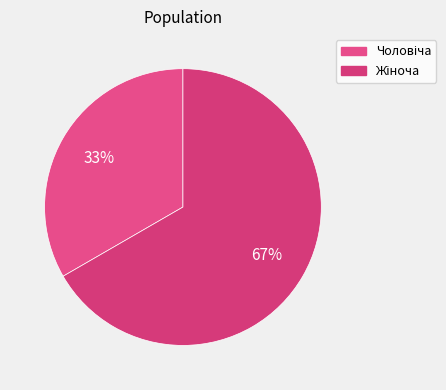

How many segments does this pie chart have?

2